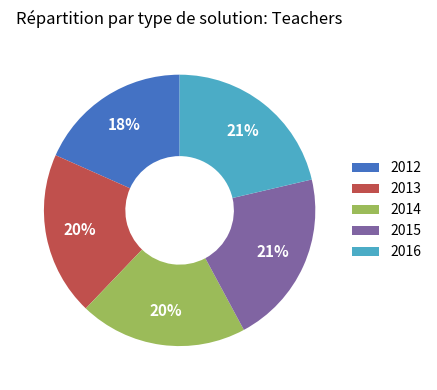

Is the sum of 2012 and 2013 greater than half?

No